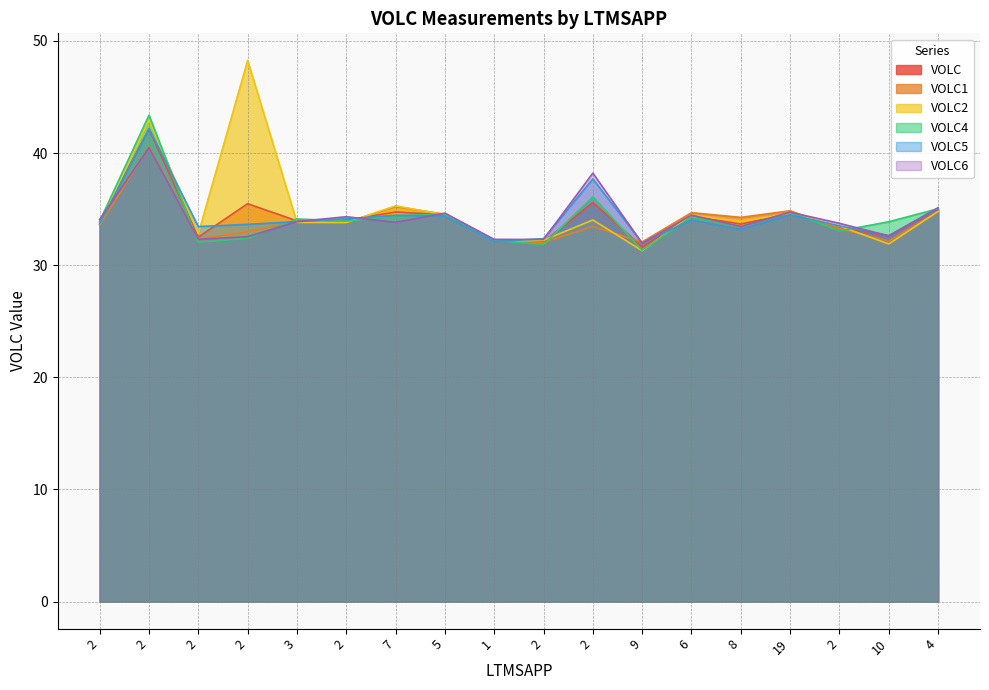

At which category is the sum across all series the highest?

2